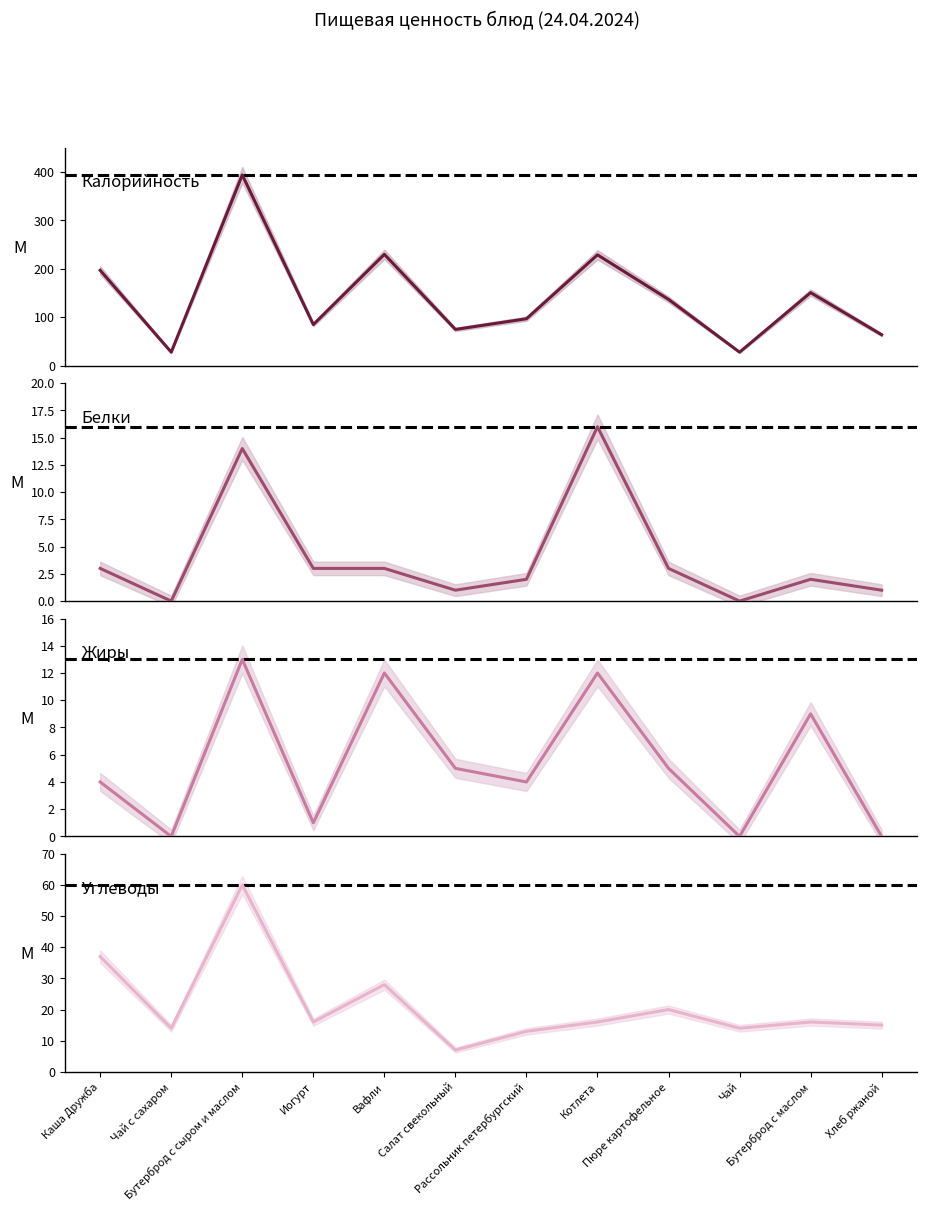

Rank the categories by Калорийность value from highest to lowest.

Бутерброд с сыром и маслом, Вафли, Котлета, Каша Дружба, Бутерброд с маслом, Пюре картофельное, Рассольник петербургский, Иогурт, Салат свекольный, Хлеб ржаной, Чай с сахаром, Чай